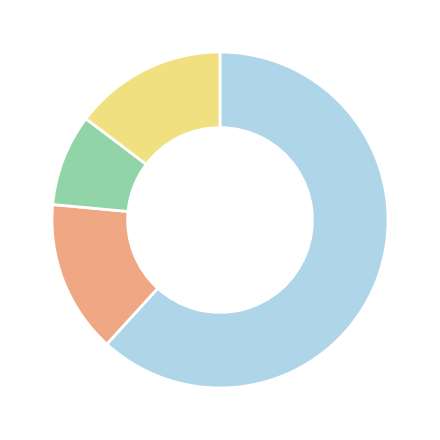

How many segments does this pie chart have?

4